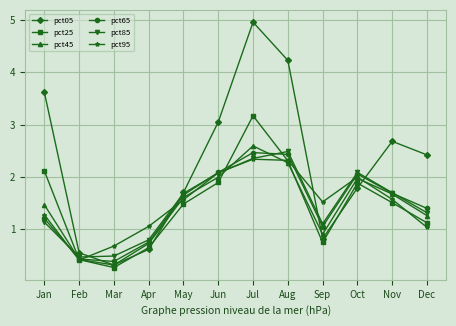

Which label corresponds to the smallest value in the chart?

Mar